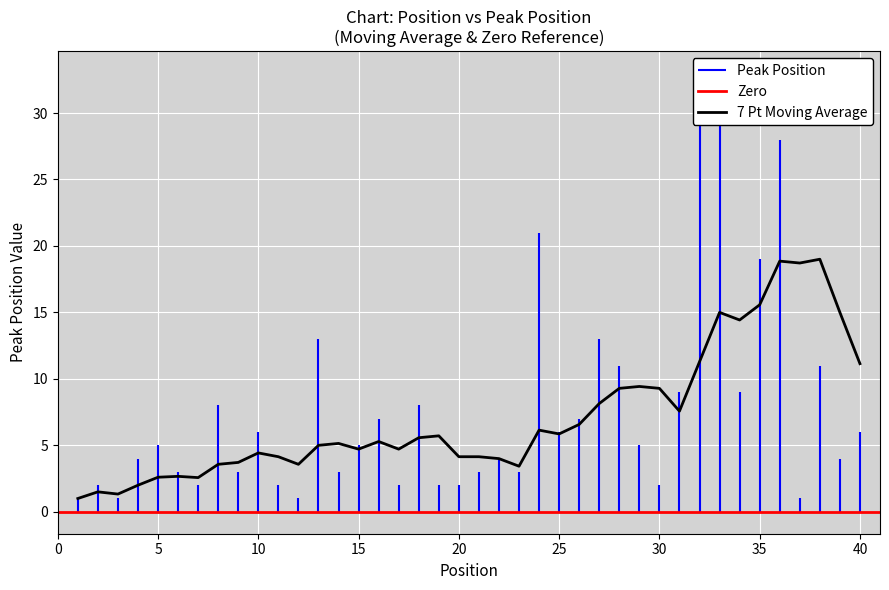

How many interior local valleys does the Peak Position series have?

12